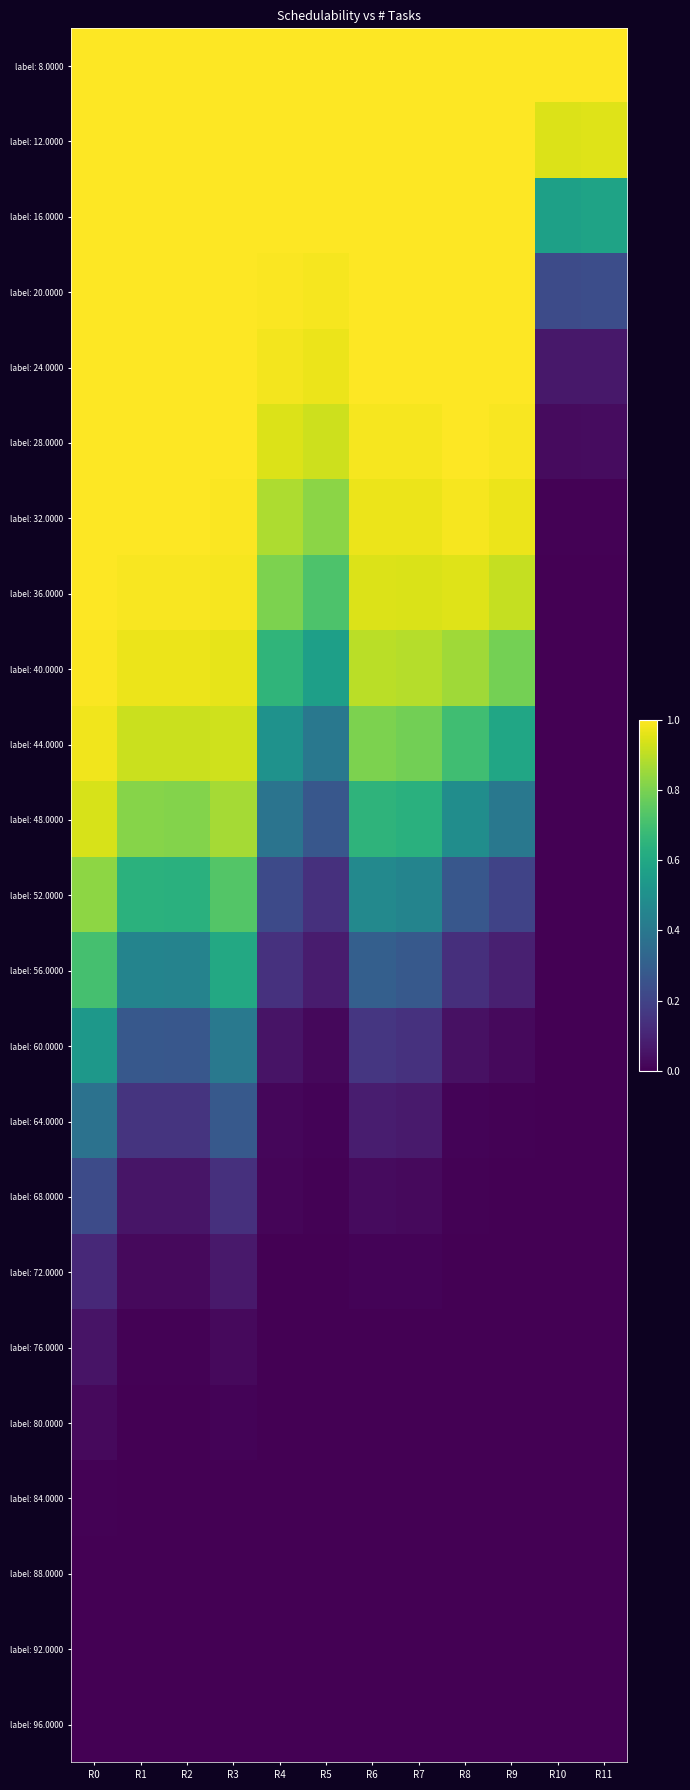

At which category is the sum across all series the highest?

R0